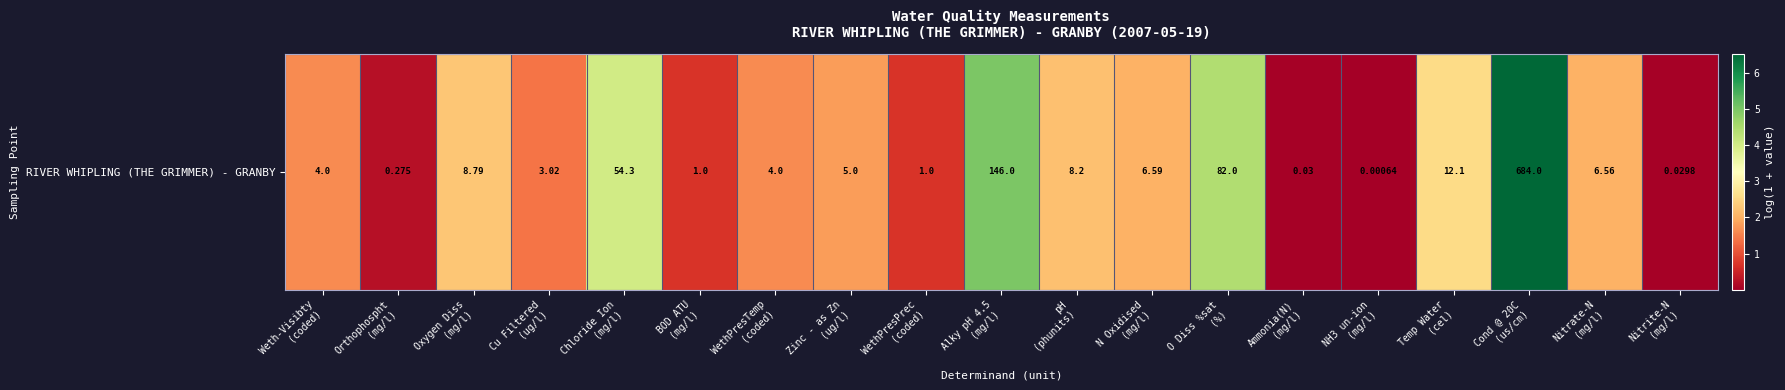

What is the average value?

2.1